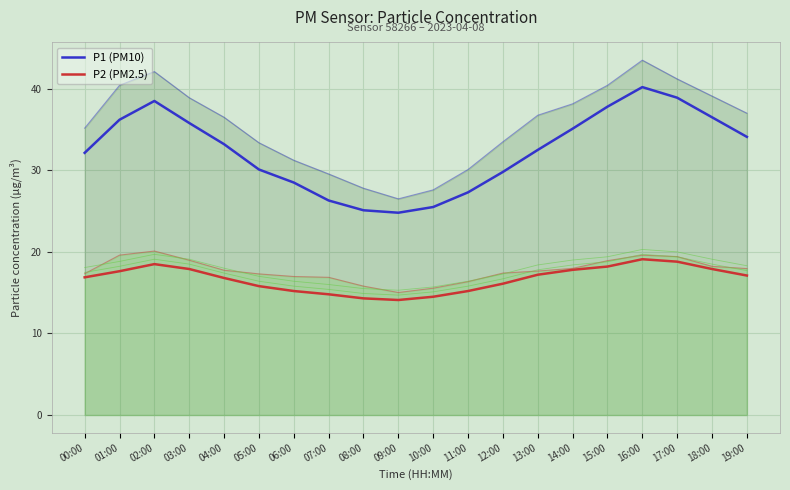

The P1 (PM10) series shows 32.1 at 00:00. True or false?

True